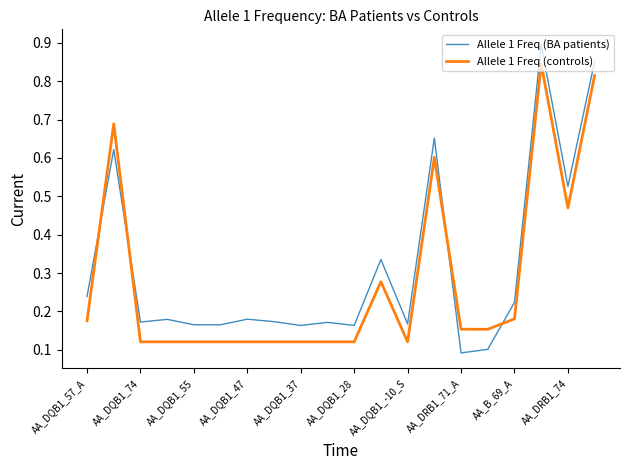

After their last crossing, which series has the higher values: Allele 1 Freq (BA patients) or Allele 1 Freq (controls)?

Allele 1 Freq (BA patients)